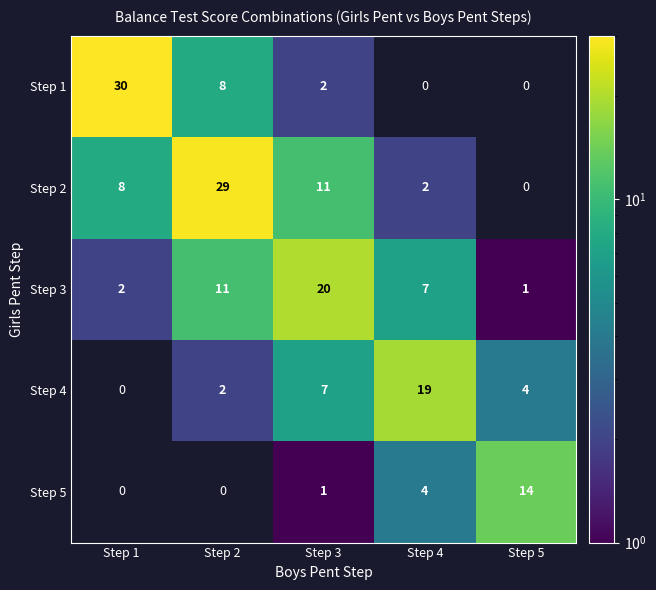

What is the difference between the maximum and minimum values in the Step 3 series?

19